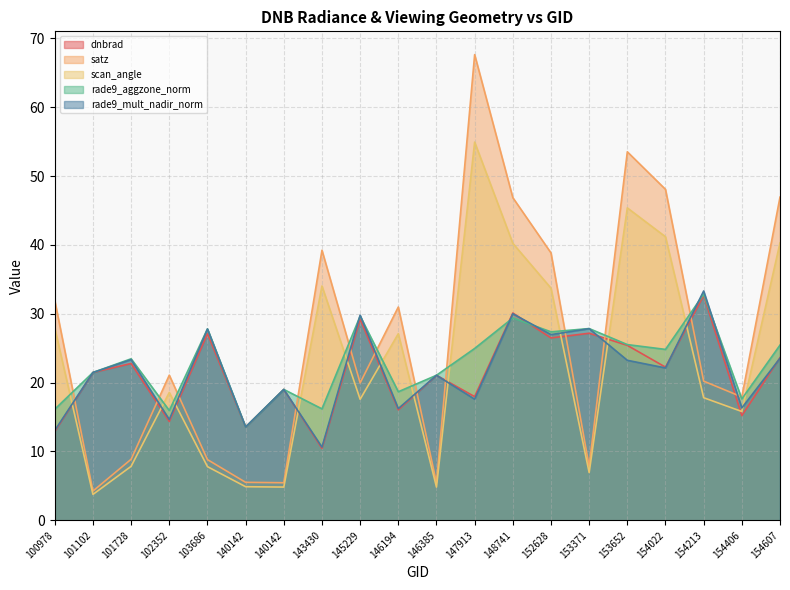

At which category is the sum across all series the highest?

147913